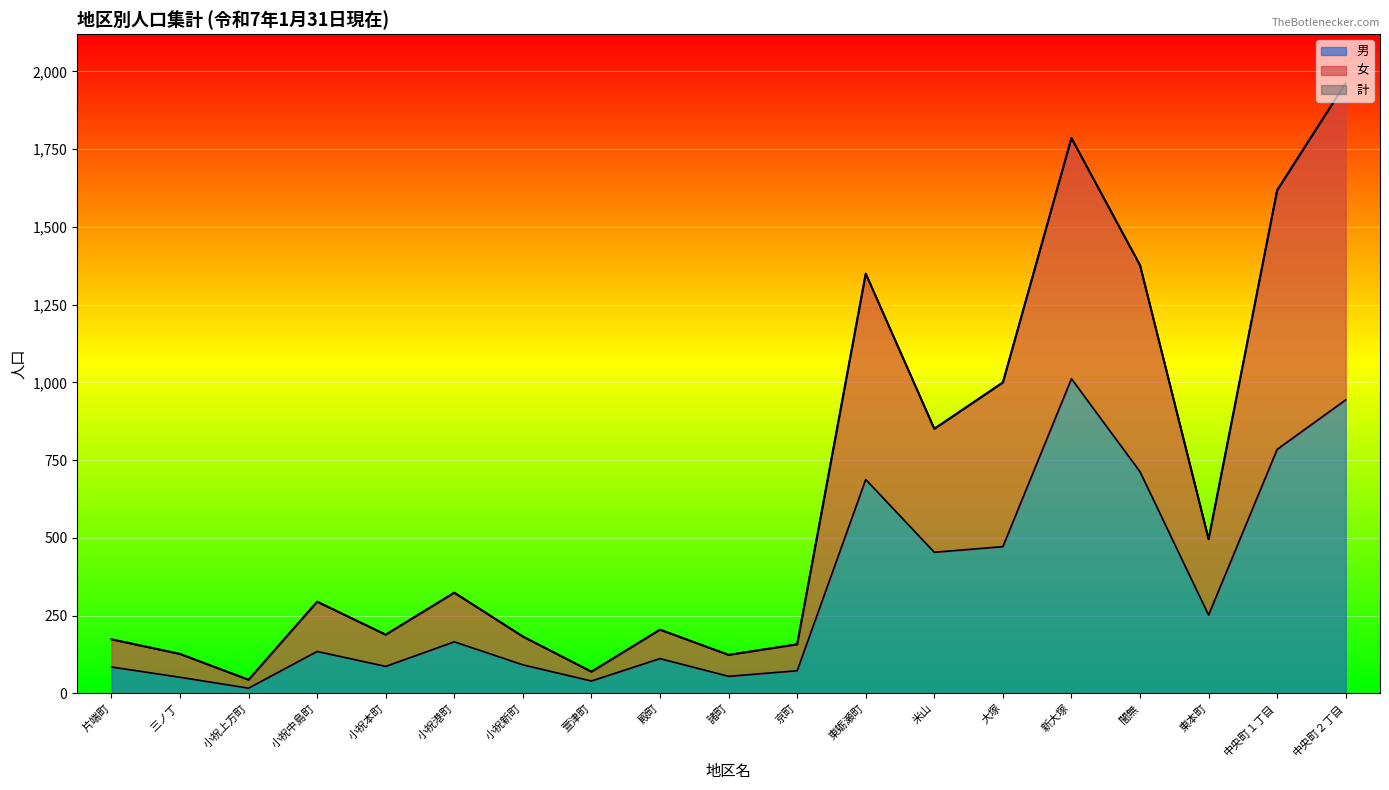

What is the total value across all series at 諸町?

124